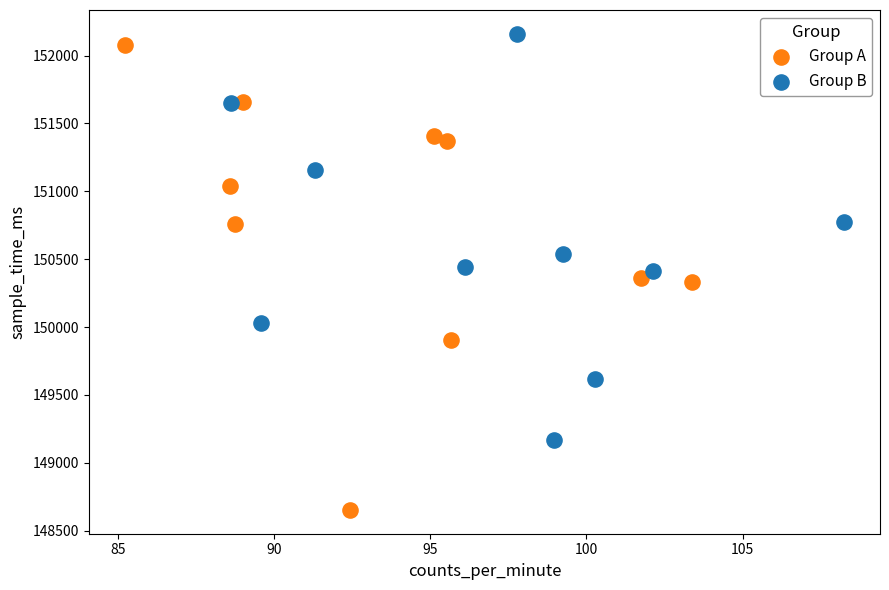

Which series contains the highest Y value?

Group B